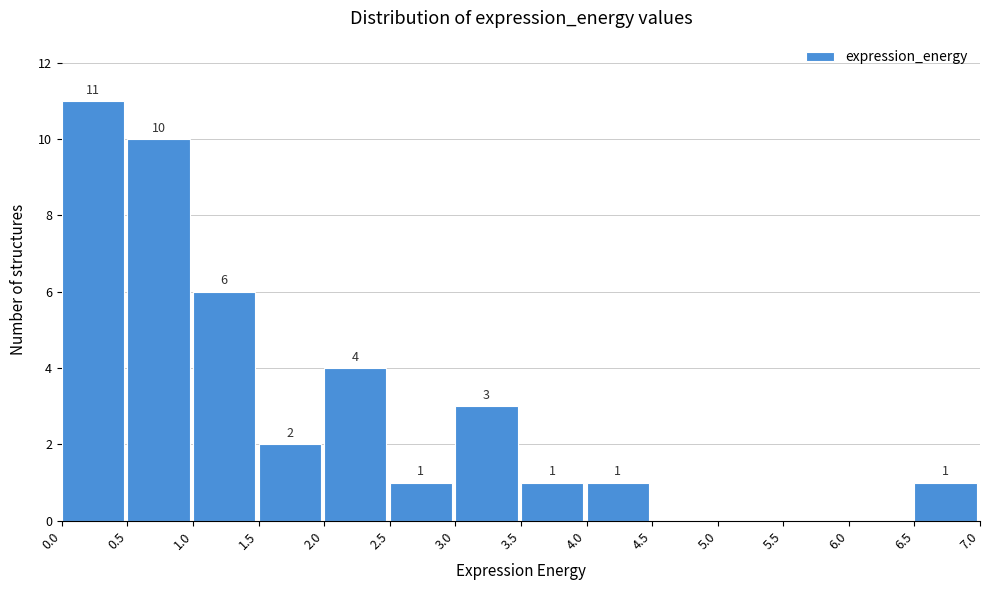

Over which range of the x-axis is the bar tallest?

0.0 to 0.5